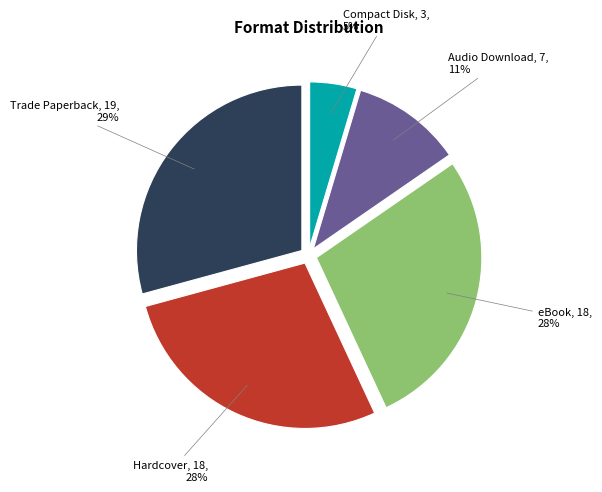

Does any single category account for the majority?

No